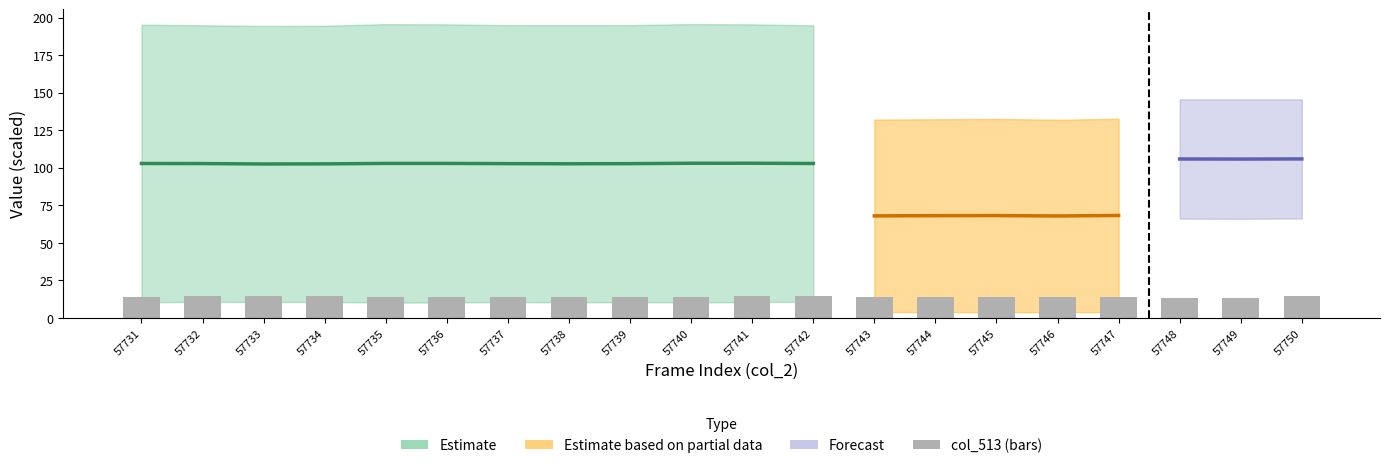

List the labels in order of value, largest first.

57742, 57750, 57732, 57734, 57733, 57741, 57737, 57744, 57739, 57731, 57738, 57747, 57736, 57740, 57743, 57746, 57735, 57745, 57749, 57748